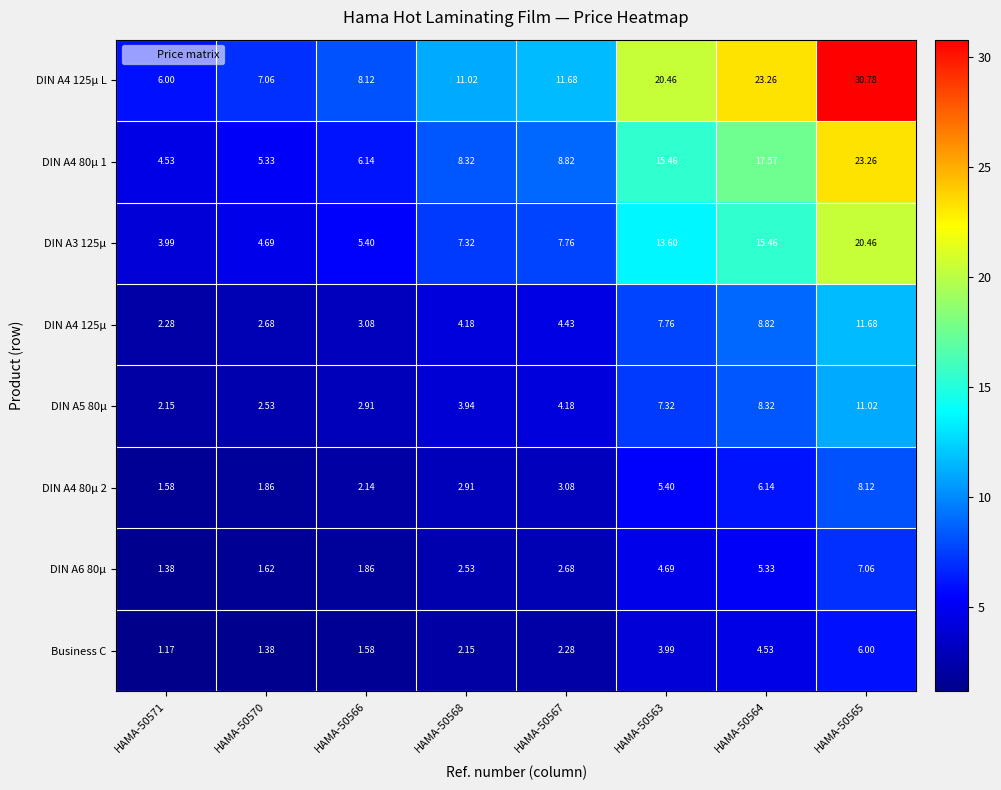

What is the minimum value shown in the chart?

1.2